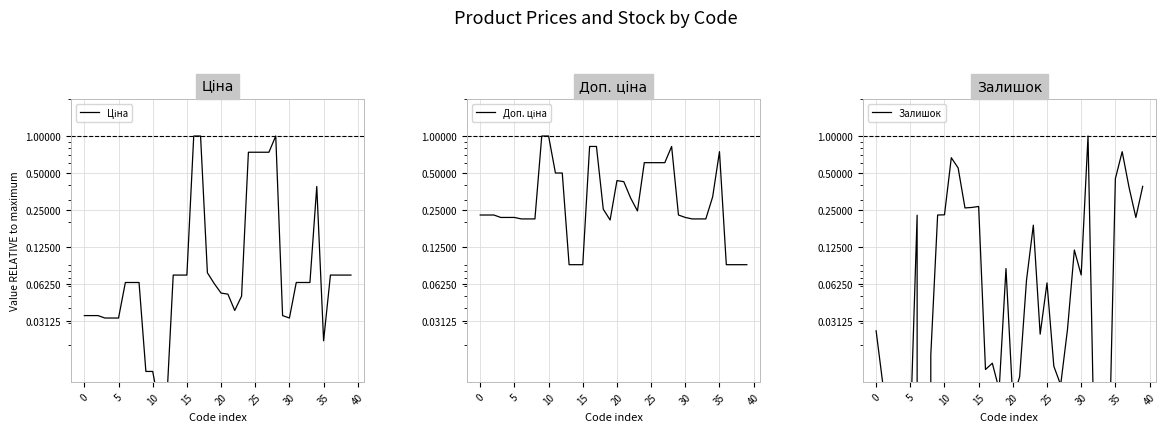

After their last crossing, which series has the higher values: Залишок or Ціна?

Залишок